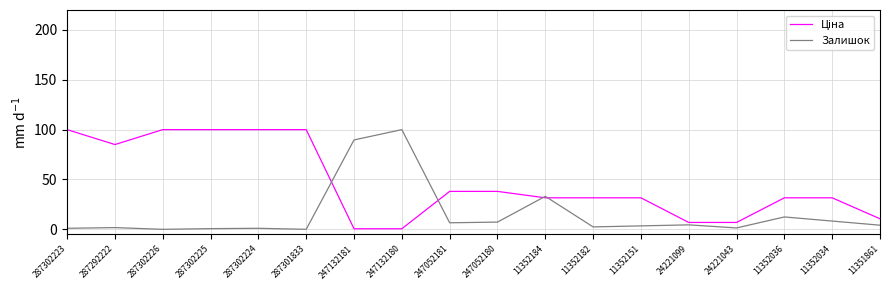

Which category has the highest value in the Залишок series?

247132180